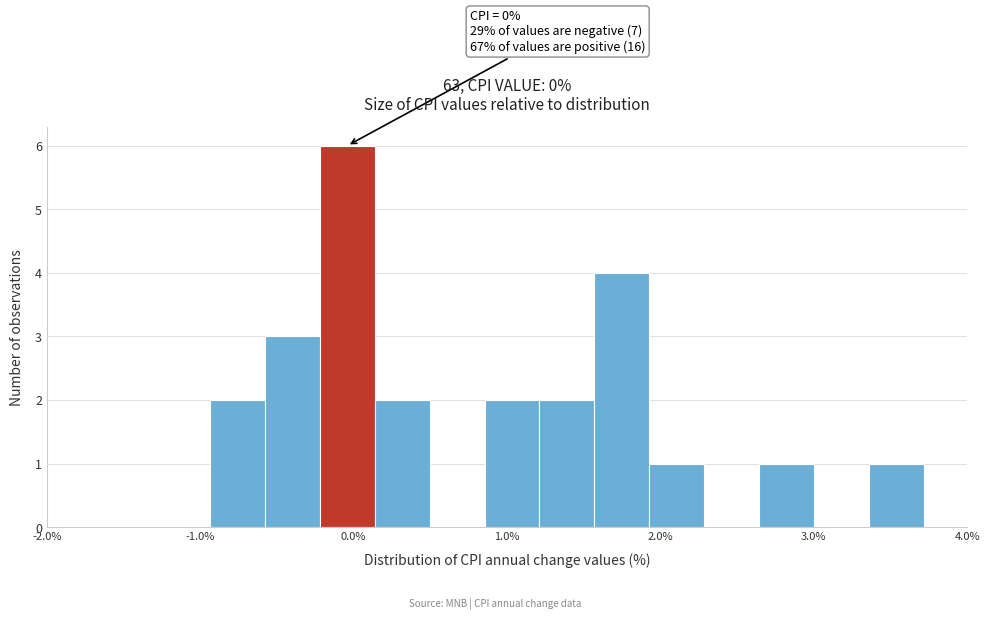

Around what value on the x-axis is the tallest bar? Give the approximate position of its centre, as read against the axis.

0.0